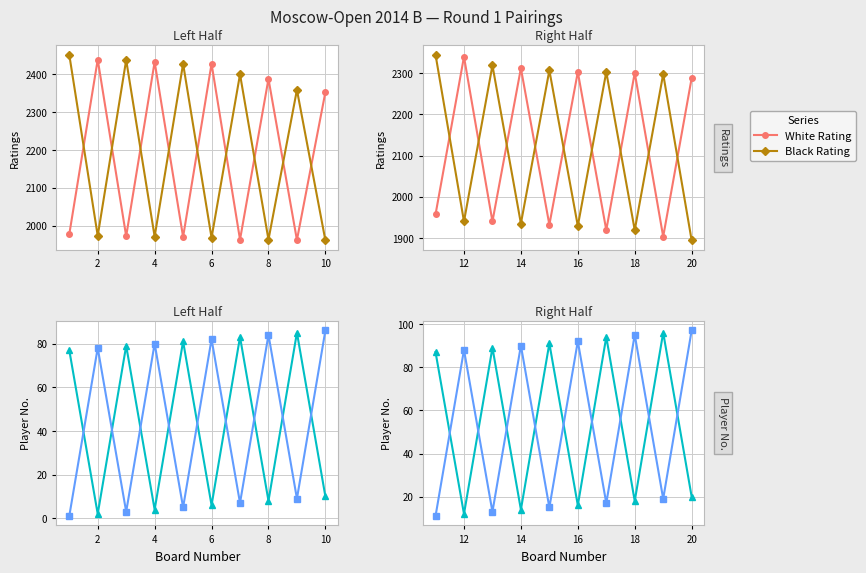

List the series in order of their peak value, highest first.

Black Rating, White Rating, Black No., White No.